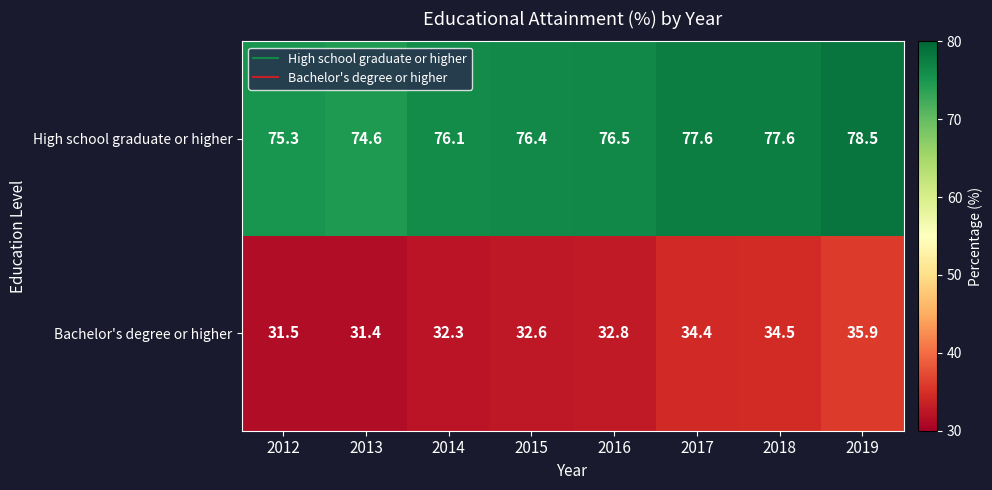

Rank the series at 2014 from lowest to highest value.

Bachelor's degree or higher, High school graduate or higher